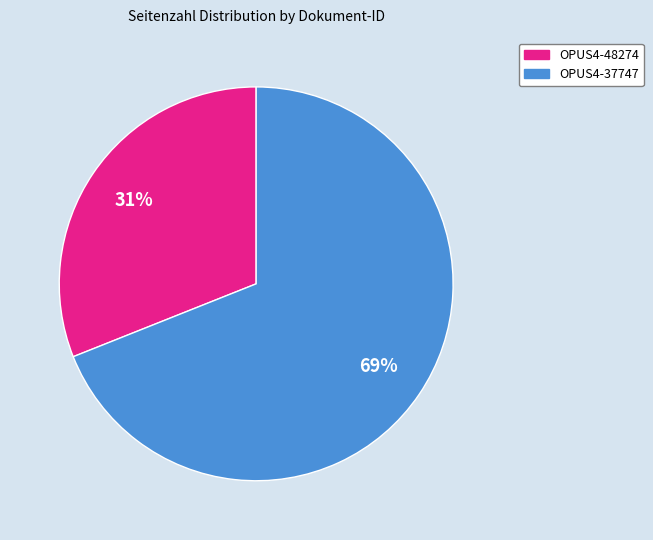

Approximately how many times larger is the value at OPUS4-37747 compared to OPUS4-48274?

2.2